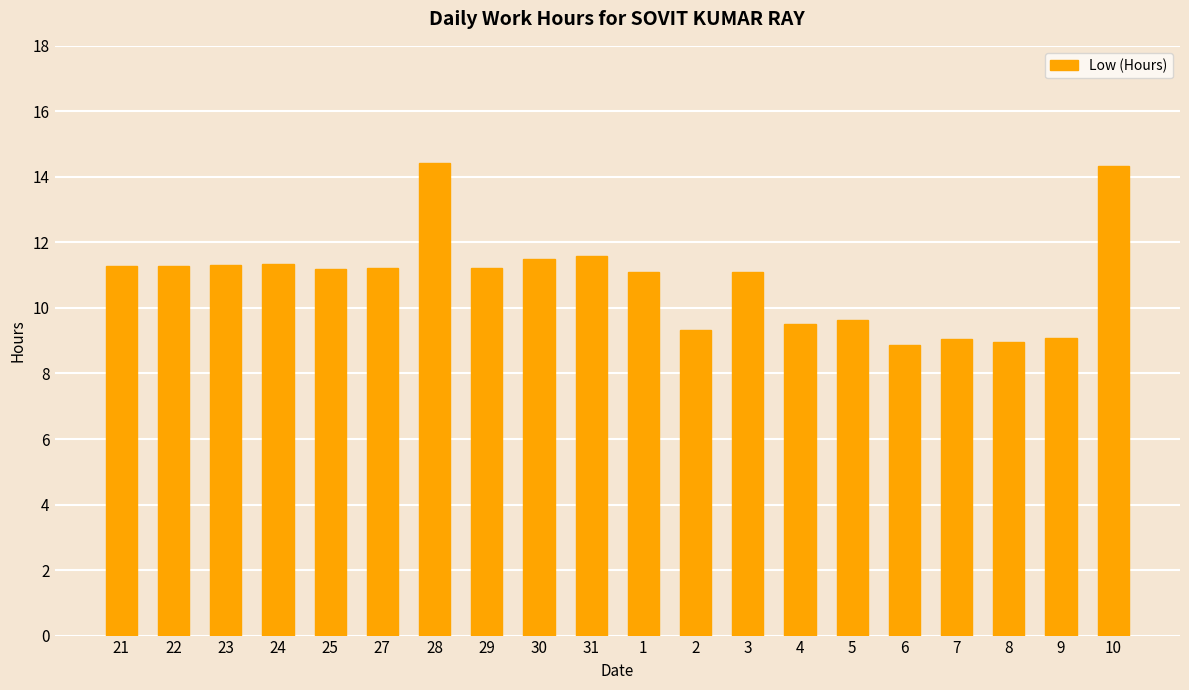

What is the difference between the maximum and minimum values?

5.5